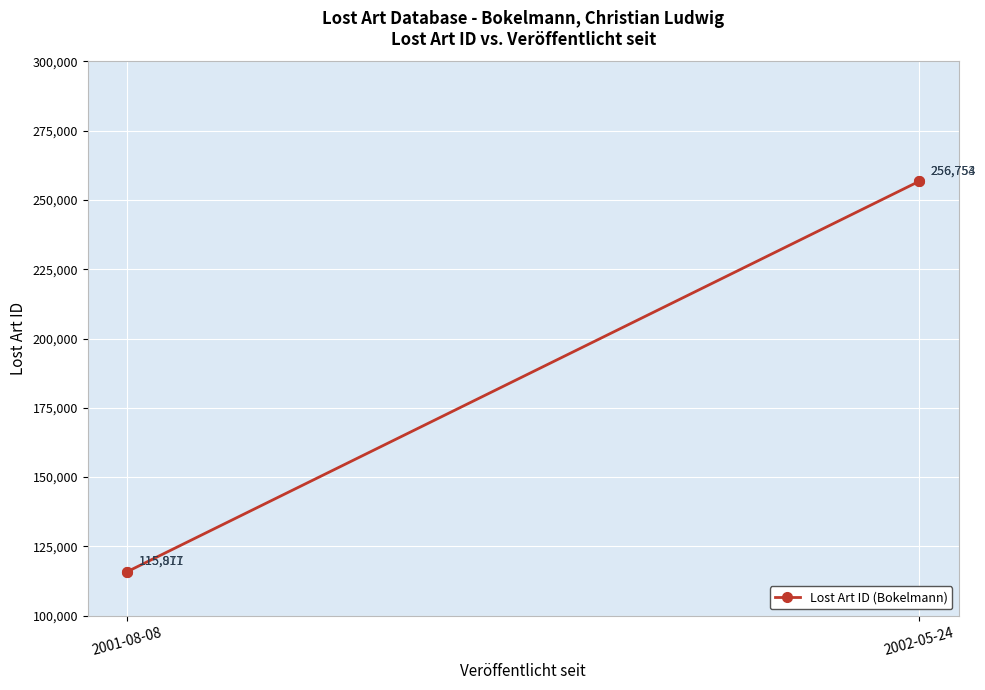

What is the label of the 2nd point from the left?

2001-08-08